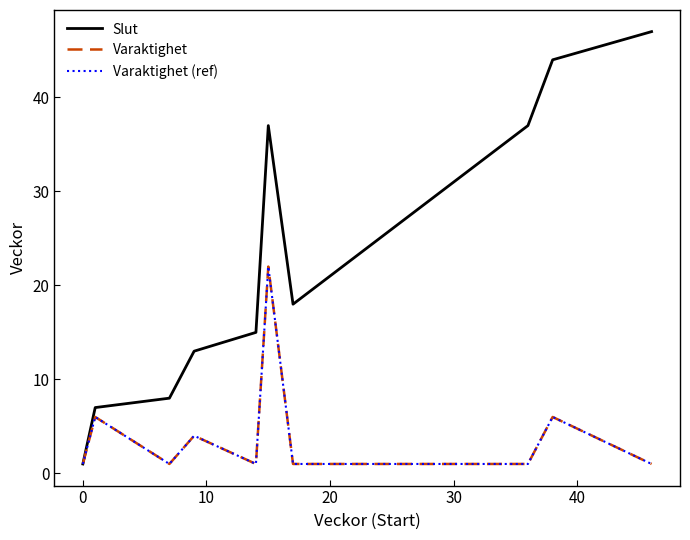

Reading right to left, transcribe all the data shown in this chart.

Slut: 47	44	37	33	27	23	18	37	15	13	8	7	1
Varaktighet: 1	6	1	1	1	1	1	22	1	4	1	6	1
Varaktighet (ref): 1	6	1	1	1	1	1	22	1	4	1	6	1